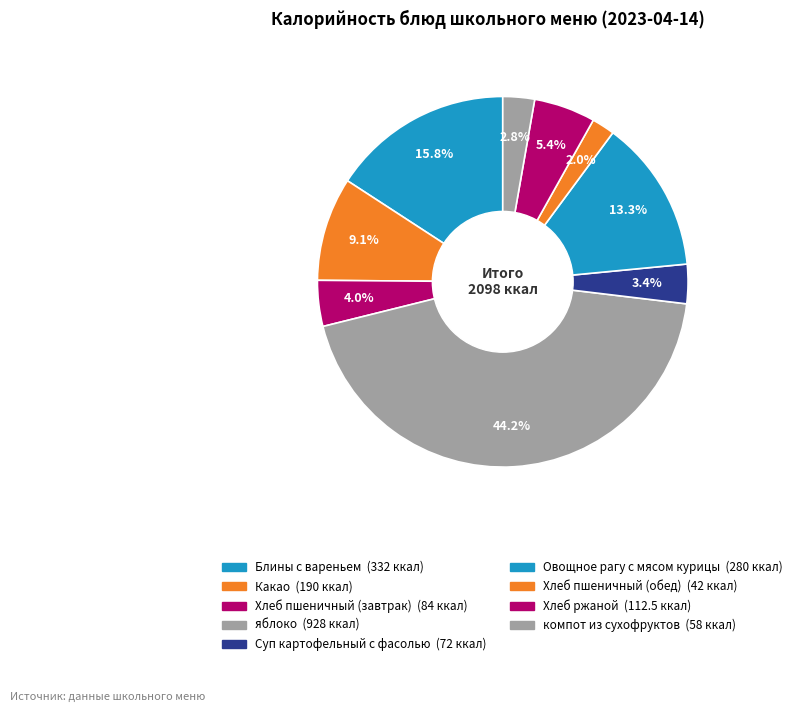

Rank the categories by value from highest to lowest.

яблоко, Блины с вареньем, Овощное рагу с мясом курицы, Какао, Хлеб ржаной, Хлеб пшеничный (завтрак), Суп картофельный с фасолью, компот из сухофруктов, Хлеб пшеничный (обед)